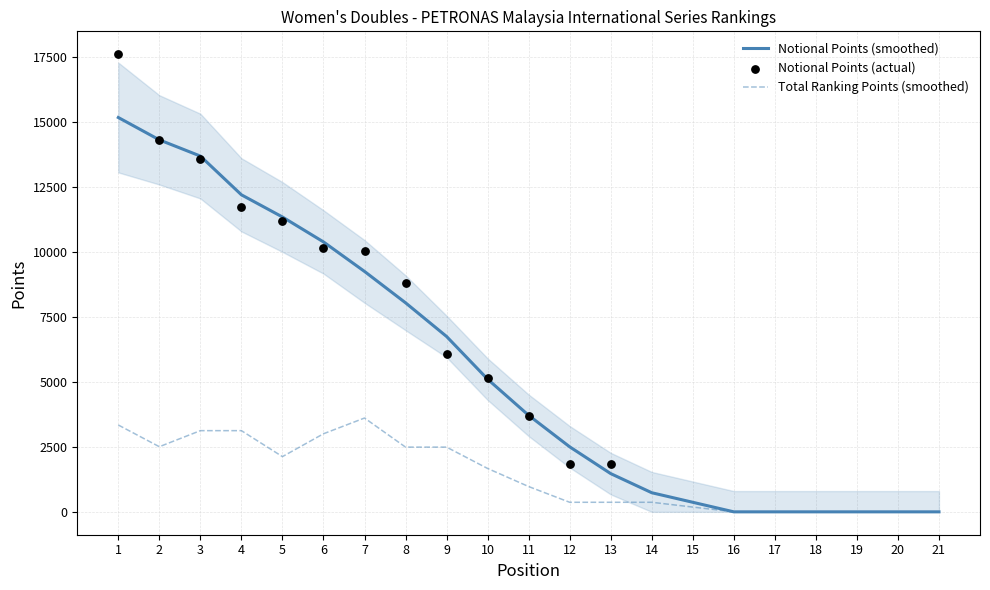

Is the value of Total Ranking Points (smoothed) at 21 greater than the value of Notional Points (smoothed) at 12?

No